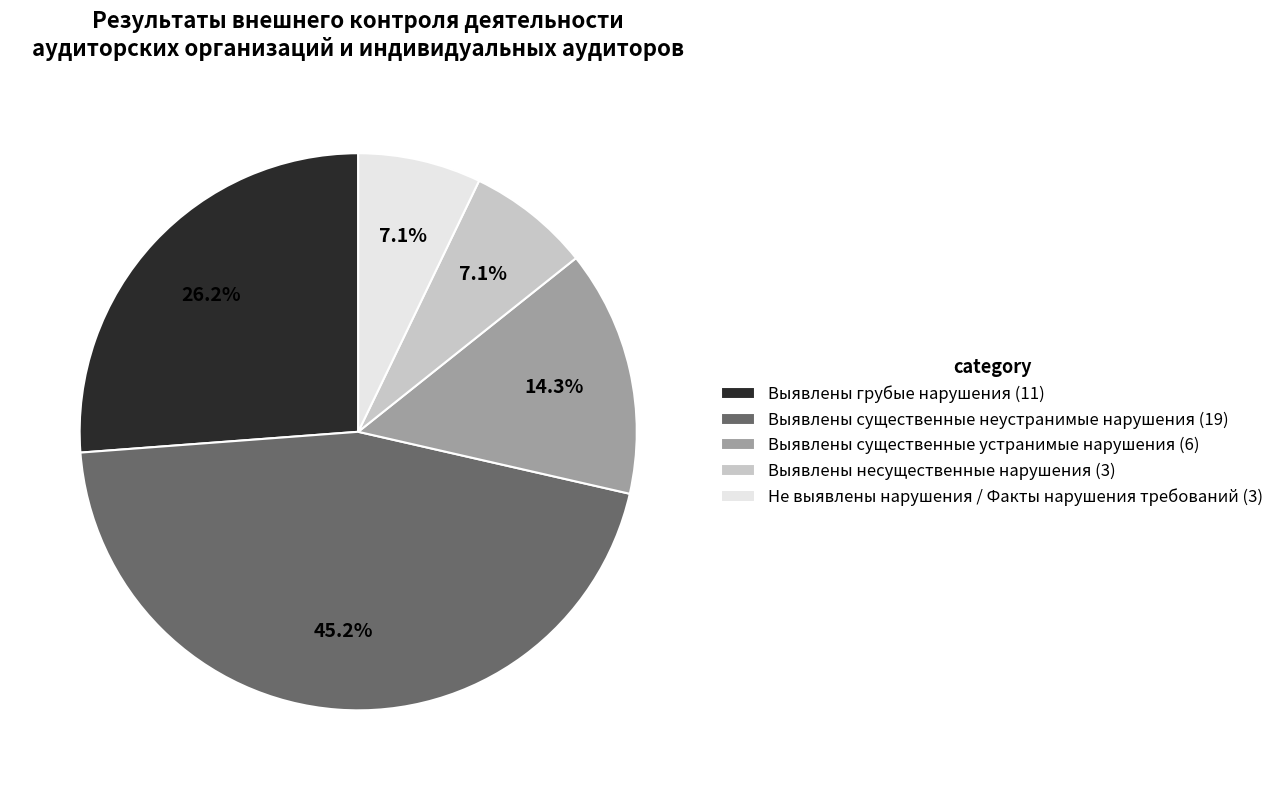

Which category has the biggest portion of the pie?

Выявлены существенные неустранимые нарушения